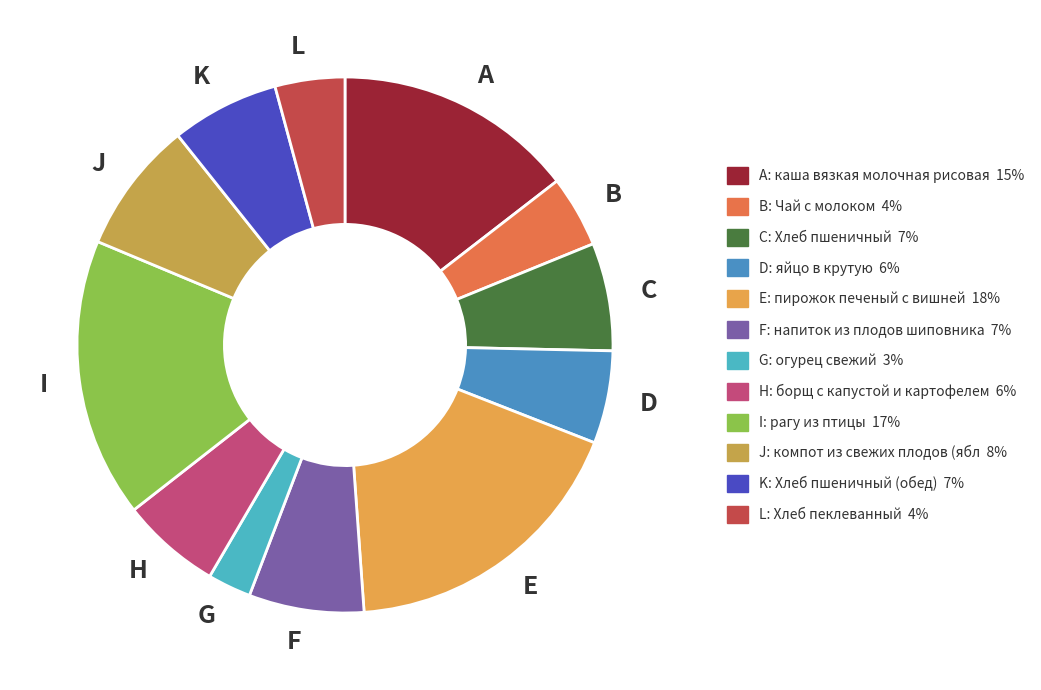

Does I account for over 50% of the chart?

No